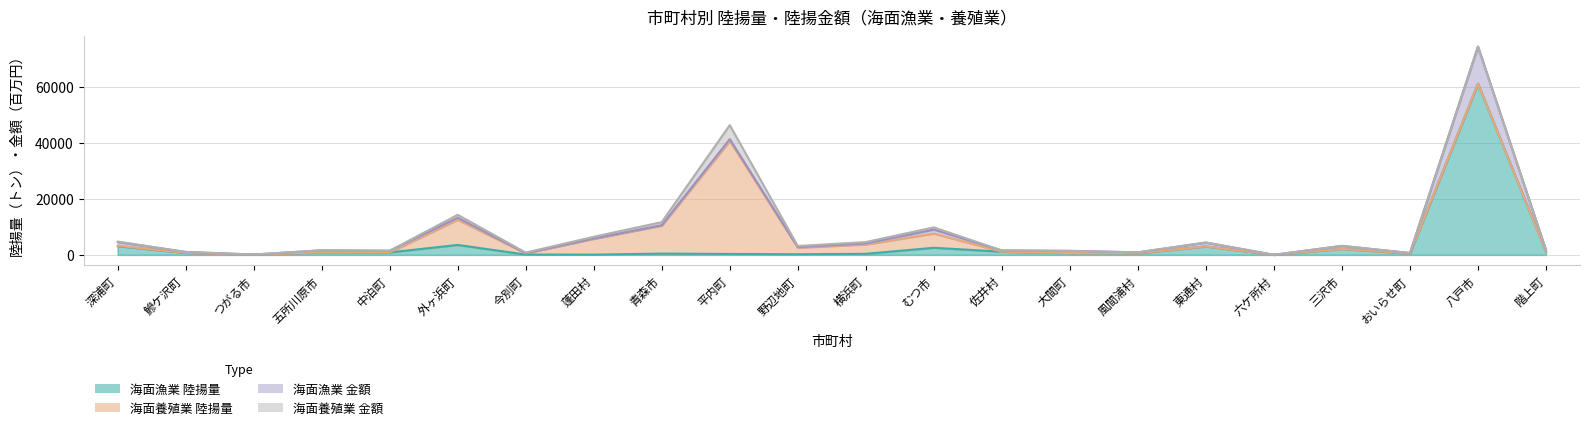

At which category does the chart reach its minimum across all series?

六ケ所村